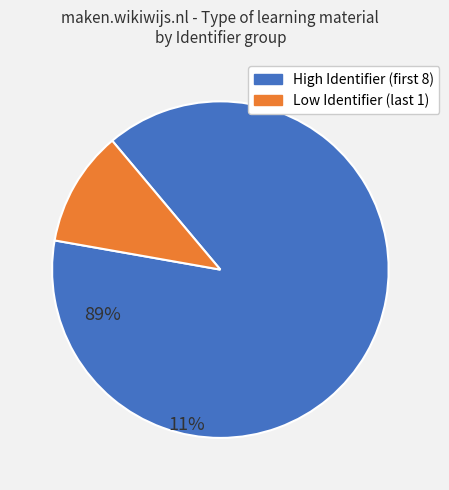

Is there a majority slice in this chart?

Yes